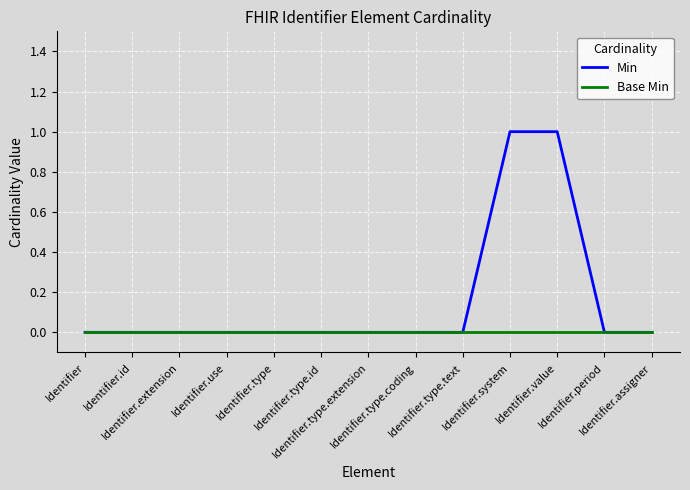

List the series in order of their overall mean, lowest first.

Base Min, Min